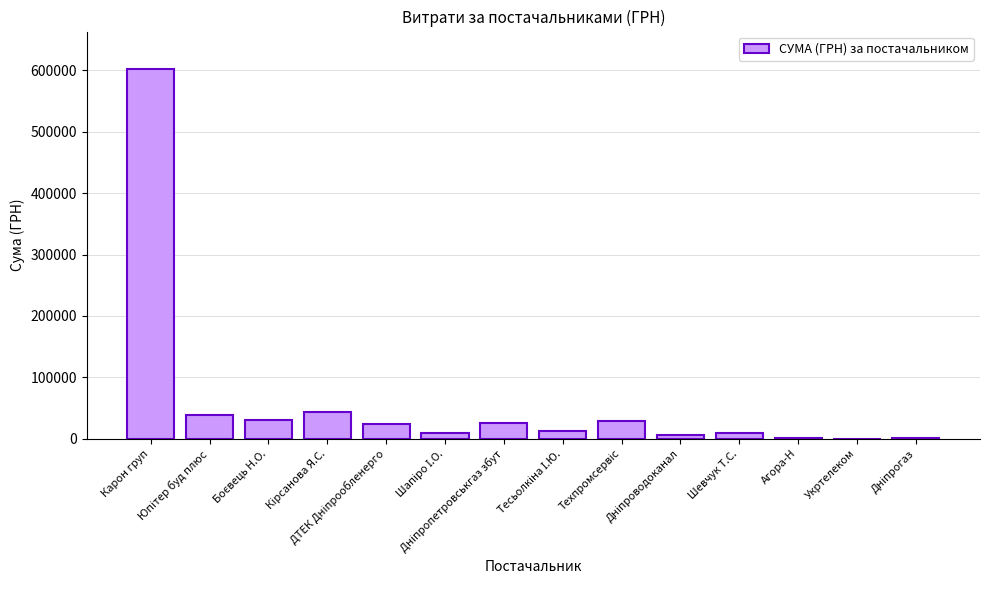

What is the maximum value shown in the chart?

603046.7